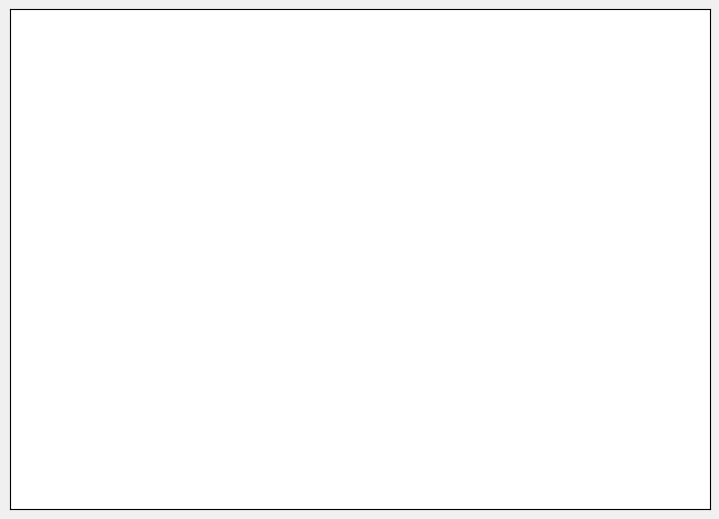

Which slice is the largest?

2022